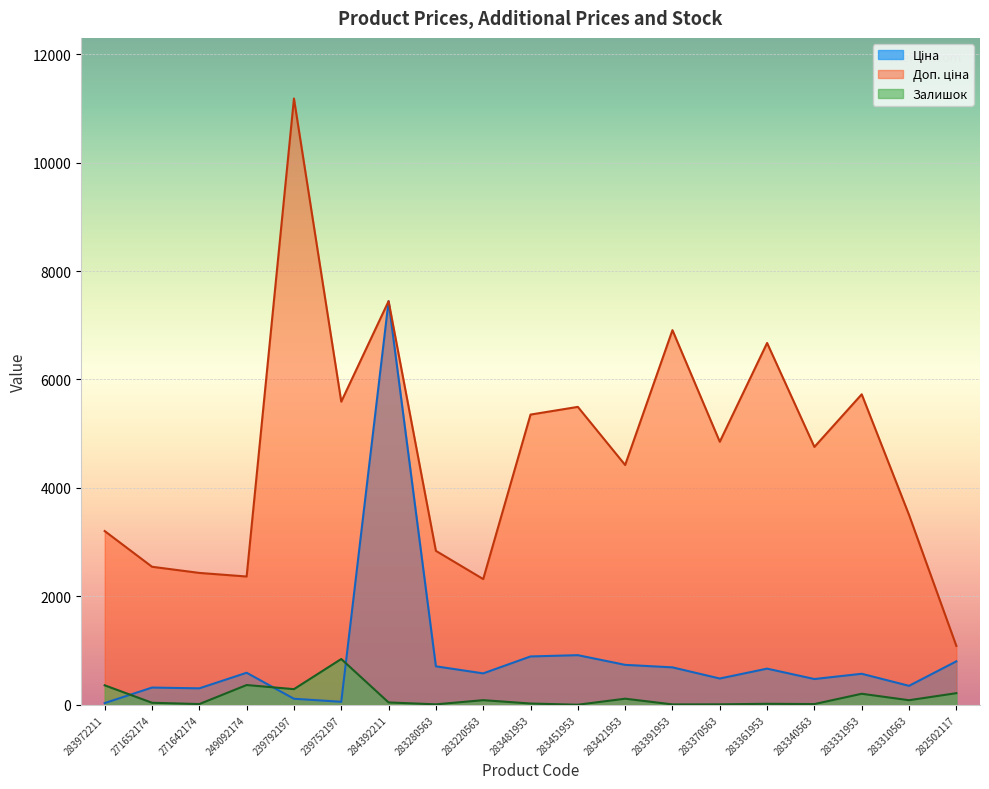

Where is Доп. ціна nearest to the value 6134?

283331953